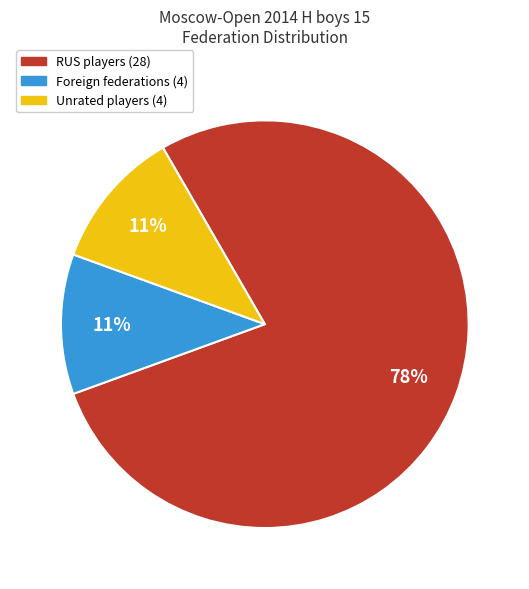

Is there any slice that represents more than half of the pie?

Yes